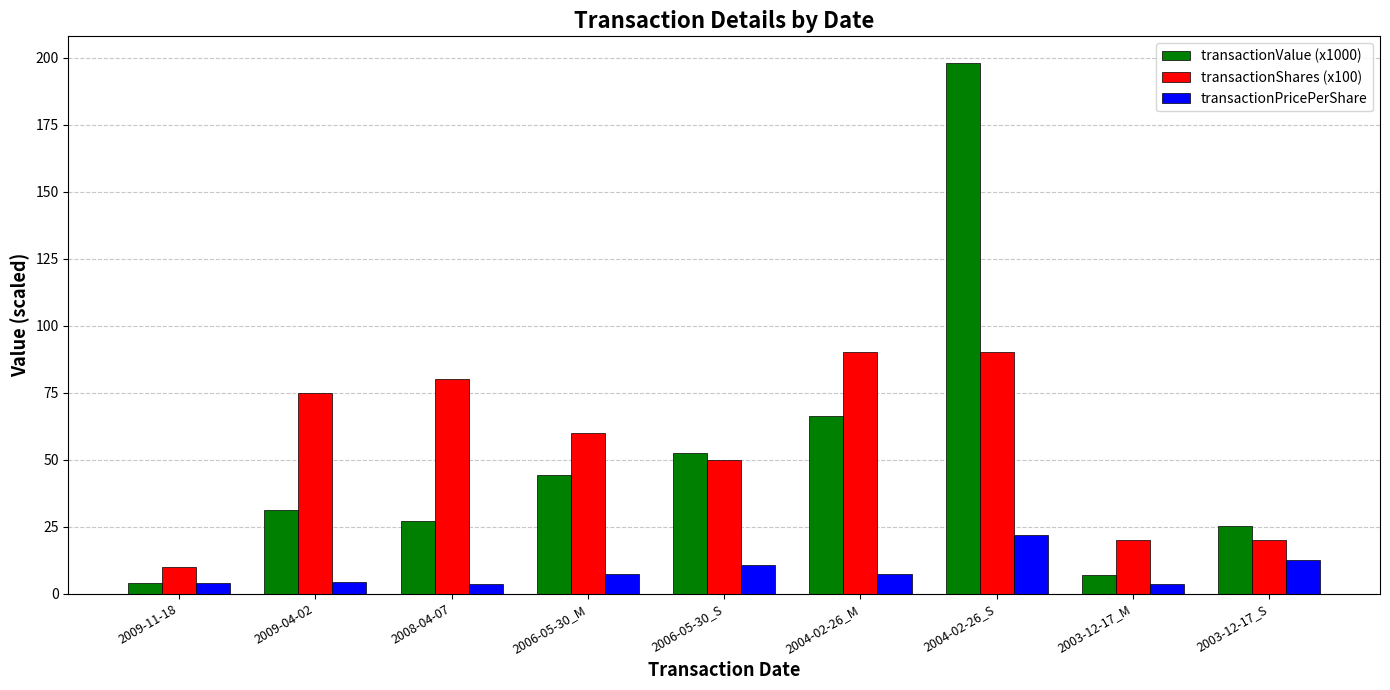

Which series has the widest spread of values?

transactionValue (x1000)